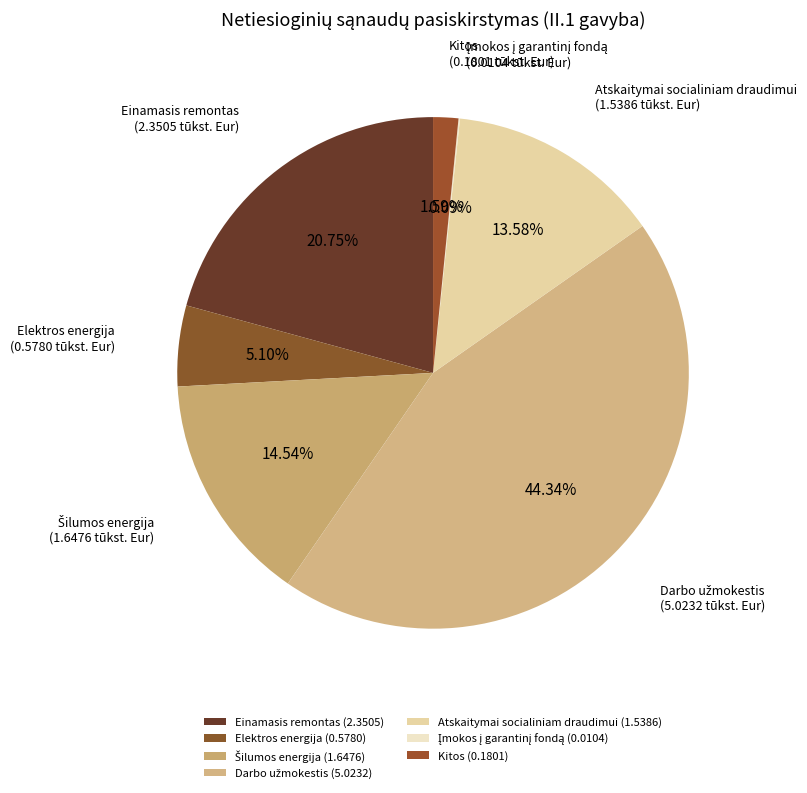

Is there a majority slice in this chart?

No